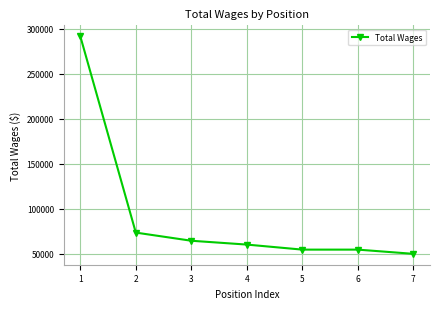

At which label does the data first exceed 60174?

1